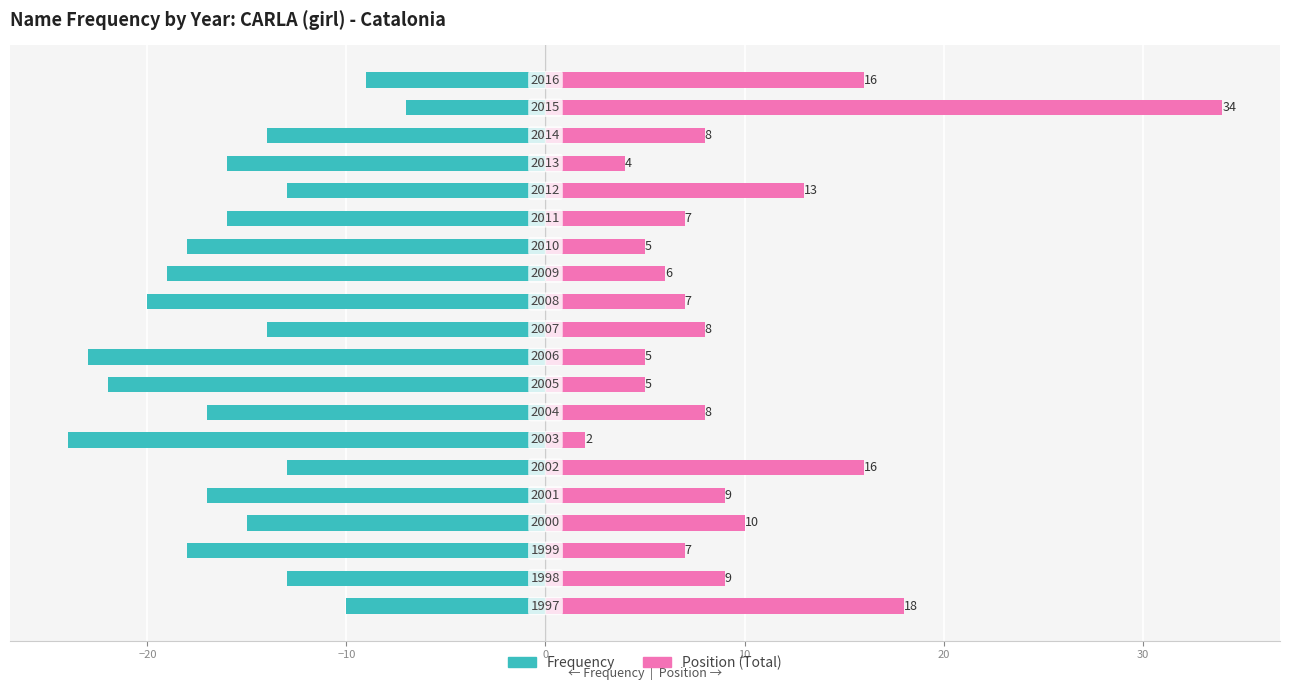

Reading right to left, list all the values displayed in this chart.

Frequency: -9	-7	-14	-16	-13	-16	-18	-19	-20	-14	-23	-22	-17	-24	-13	-17	-15	-18	-13	-10
Position (Total): 16	34	8	4	13	7	5	6	7	8	5	5	8	2	16	9	10	7	9	18